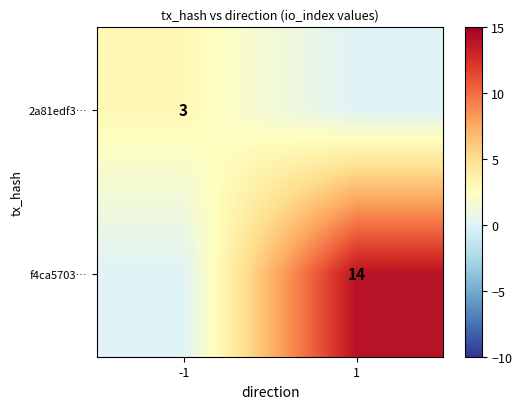

Is it true that 2a81edf3… equals 2 at -1?

False